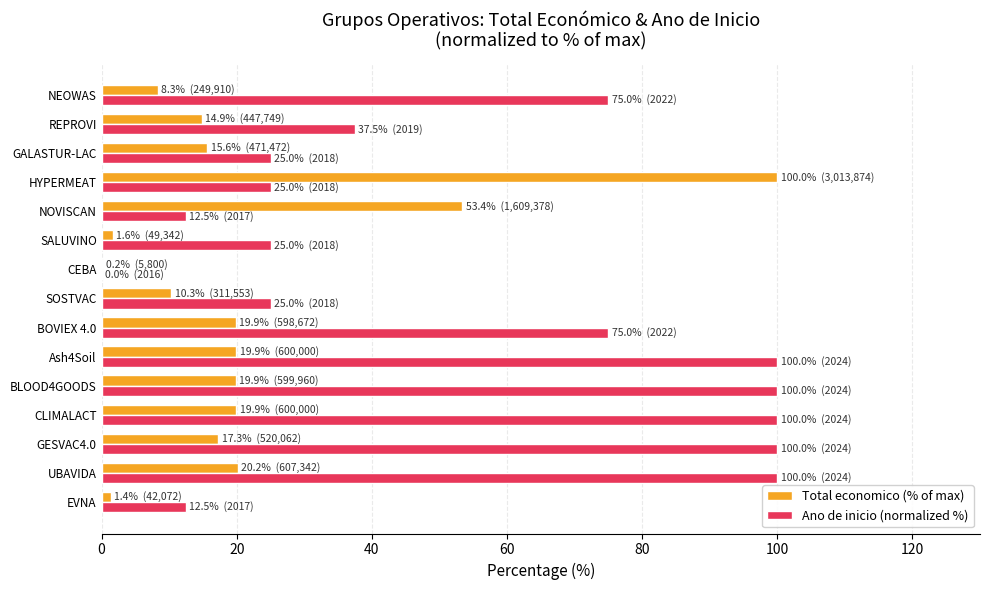

Where is Ano de inicio (normalized %) nearest to the value 50?

REPROVI